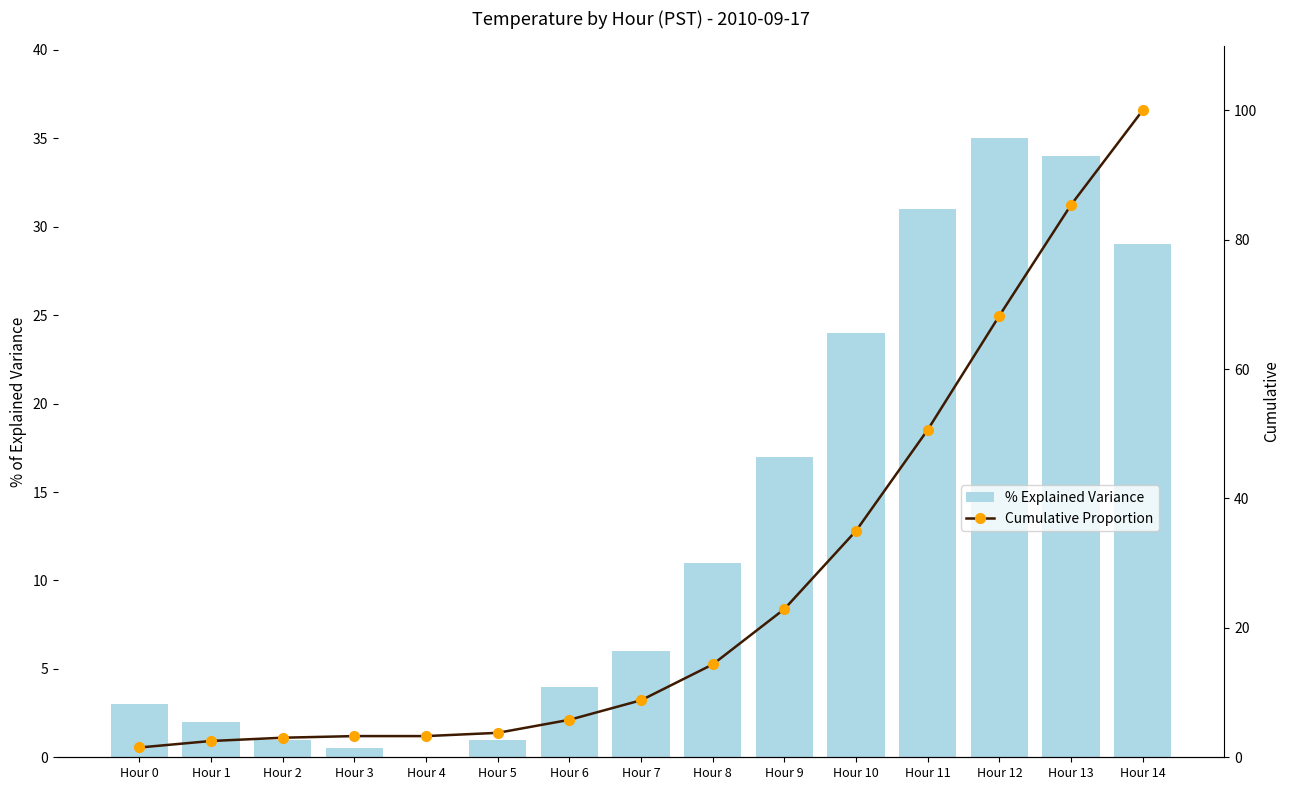

How many positive values does the % Explained Variance series have?

14